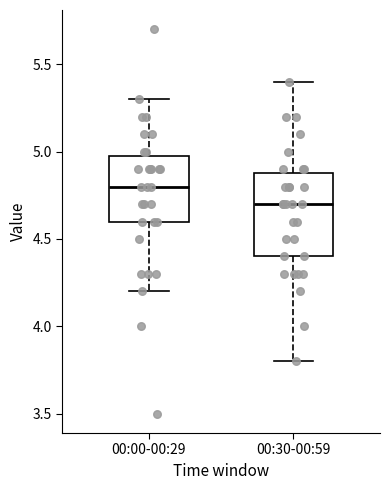

Which box's median line is the lowest?

00:30-00:59